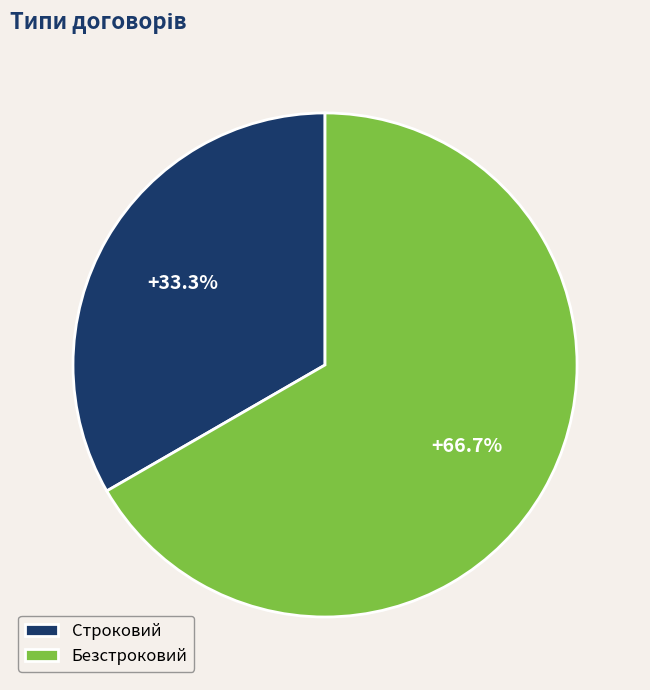

The Безстроковий slice represents 67% of the pie. True or false?

True